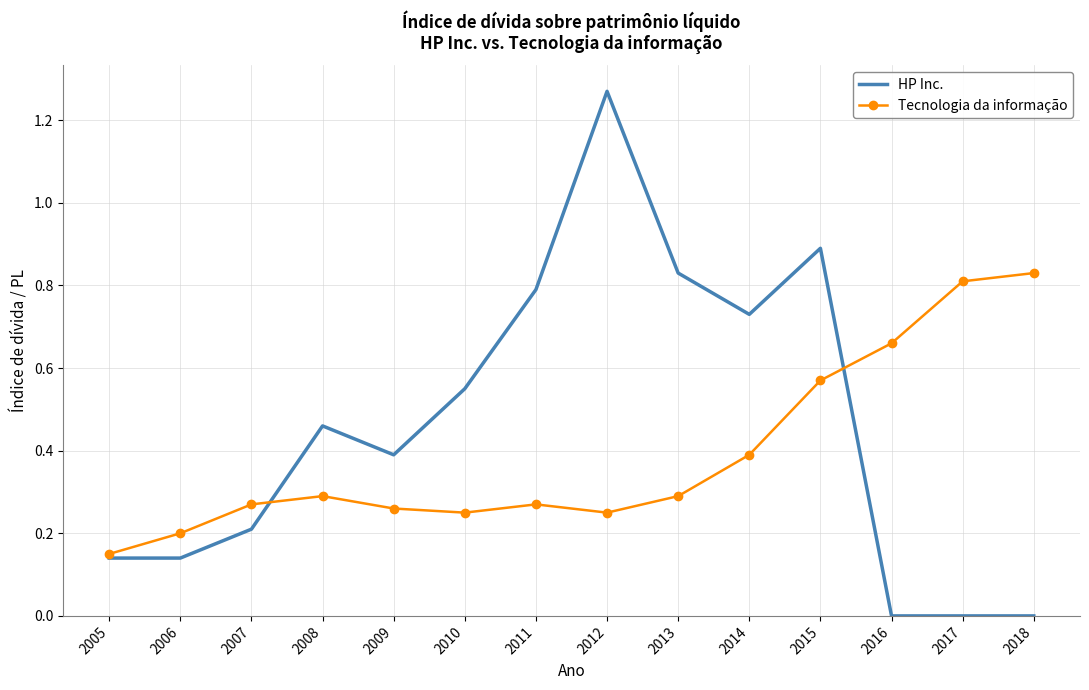

The value of HP Inc. at 2013 is 0.8. True or false?

True